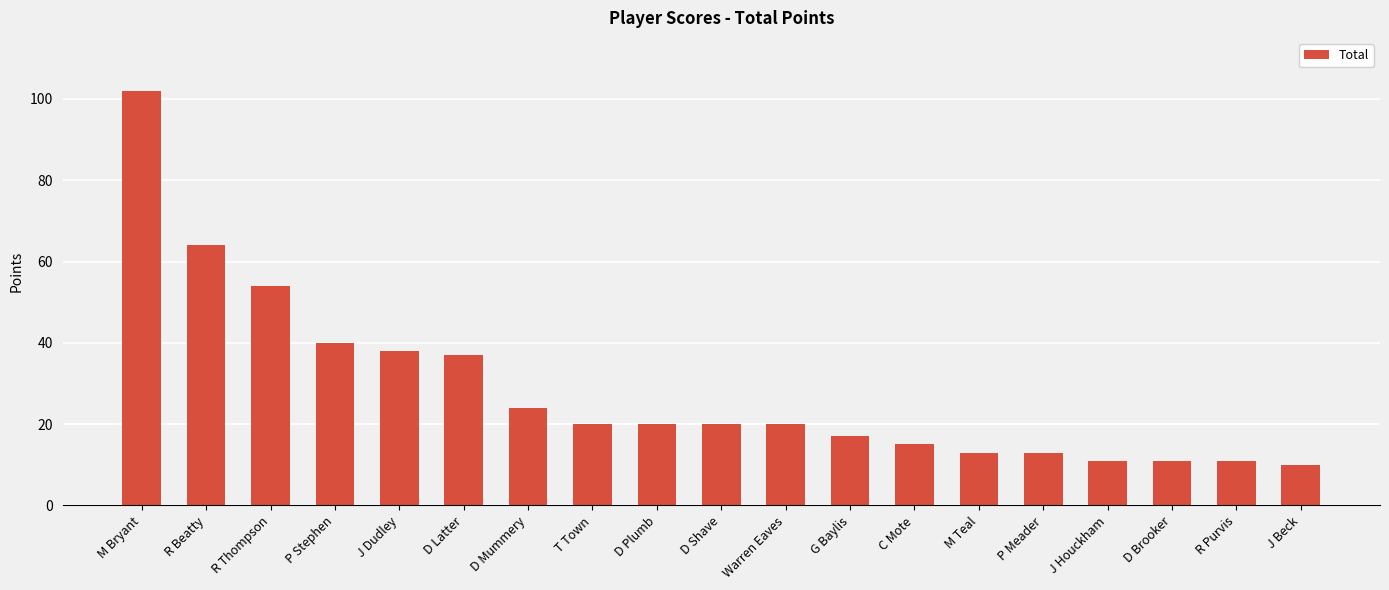

Approximately how many times larger is the value at Warren Eaves compared to R Purvis?

1.8